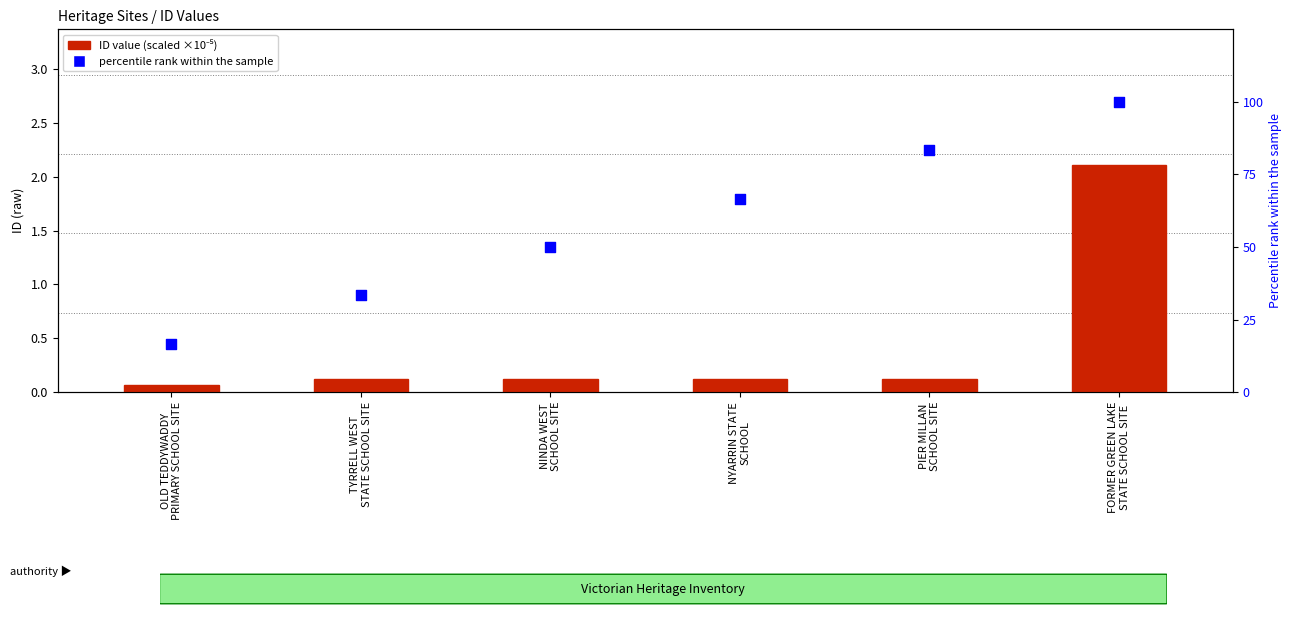

Is the value of percentile rank within the sample at TYRRELL WEST
STATE SCHOOL SITE greater than the value of ID value (scaled ×10⁻⁵) at TYRRELL WEST
STATE SCHOOL SITE?

Yes